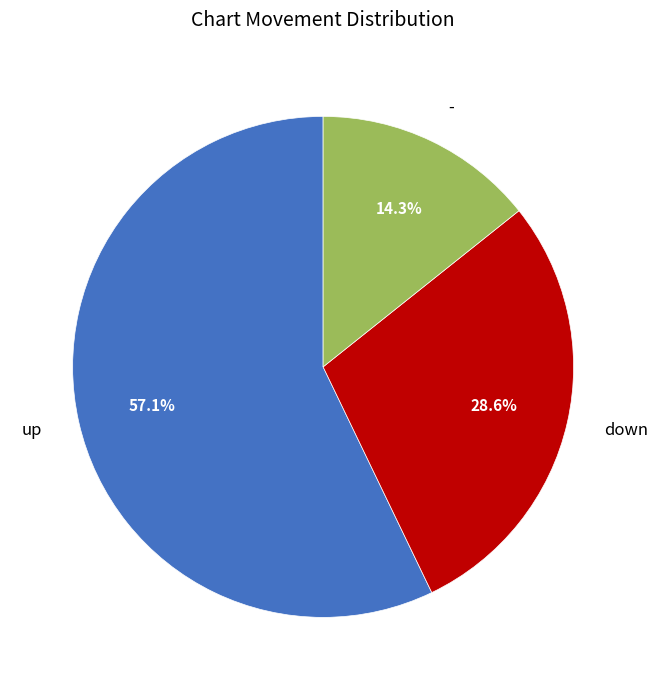

Combined, what portion of the pie is - and down?

42.9%